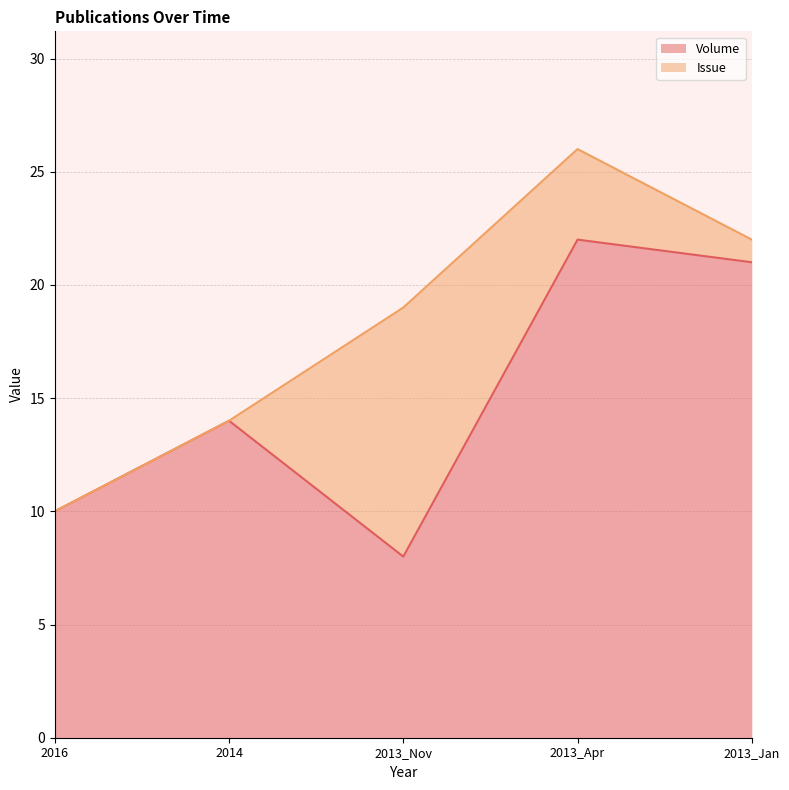

What is the ratio of the value at 2016 to the value at 2014?

0.7